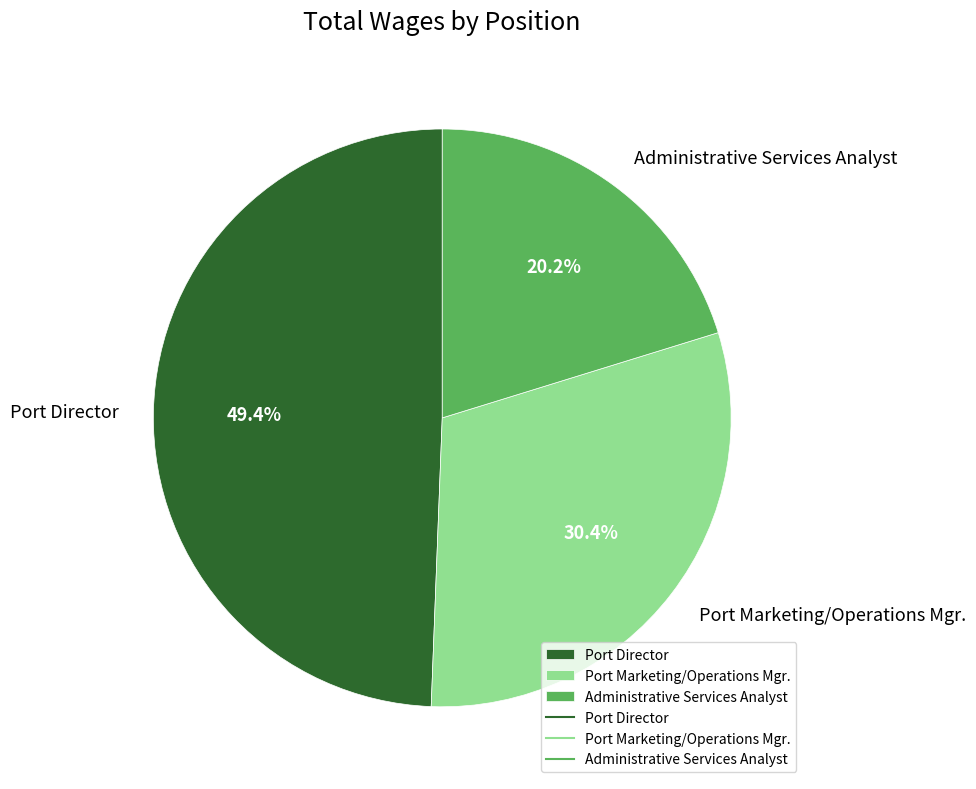

True or false: Port Marketing/Operations Mgr. accounts for 21% of the total.

False